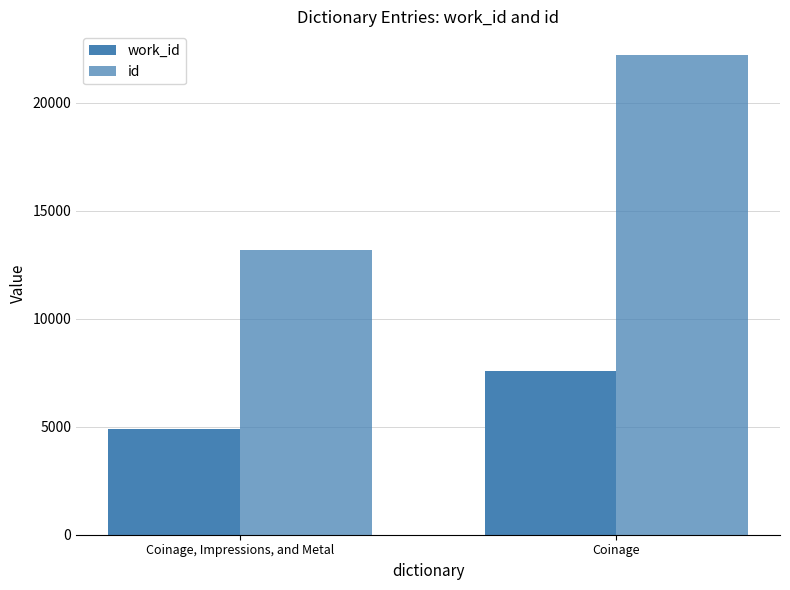

How many data points does each series have?

2